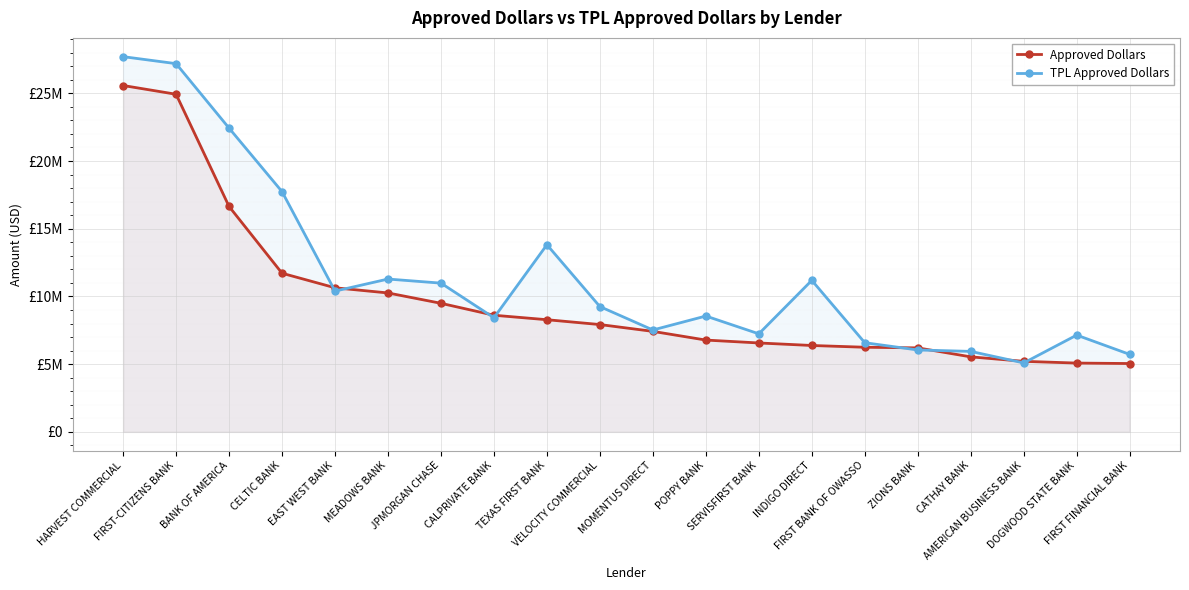

Read the TPL Approved Dollars value at FIRST BANK OF OWASSO.

6582534